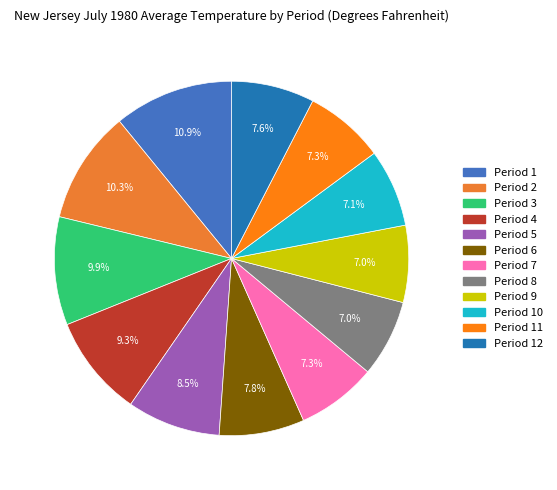

To the nearest percent, what is the difference between the largest and smallest slice percentages?

4%